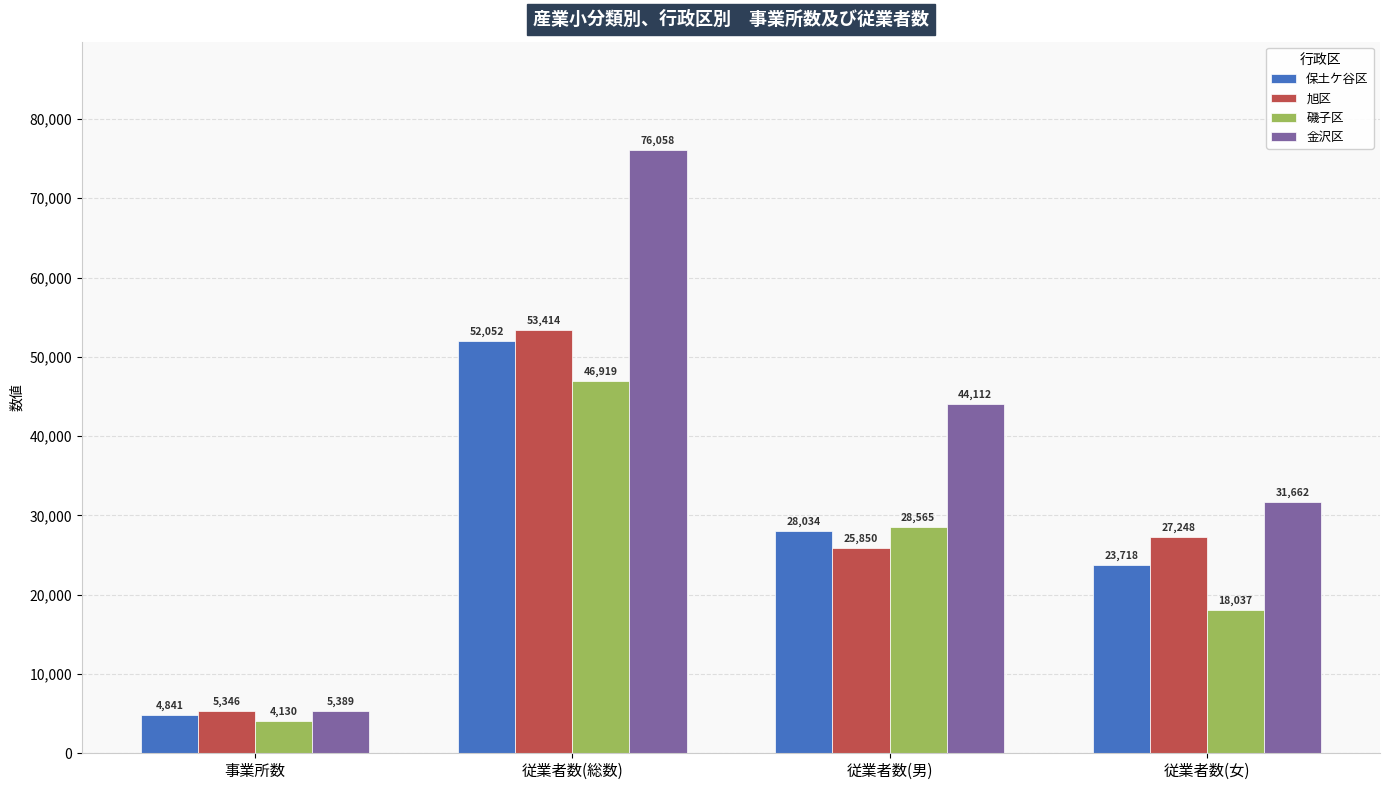

At how many categories does at least one series exceed 11577?

3